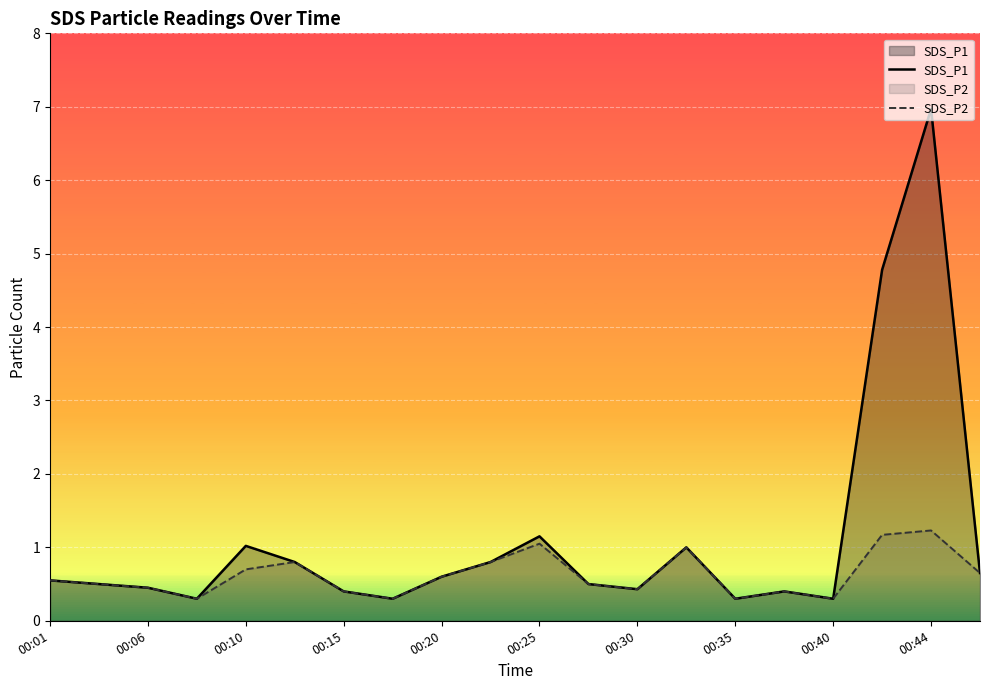

Which series has the largest range (max minus min)?

SDS_P1